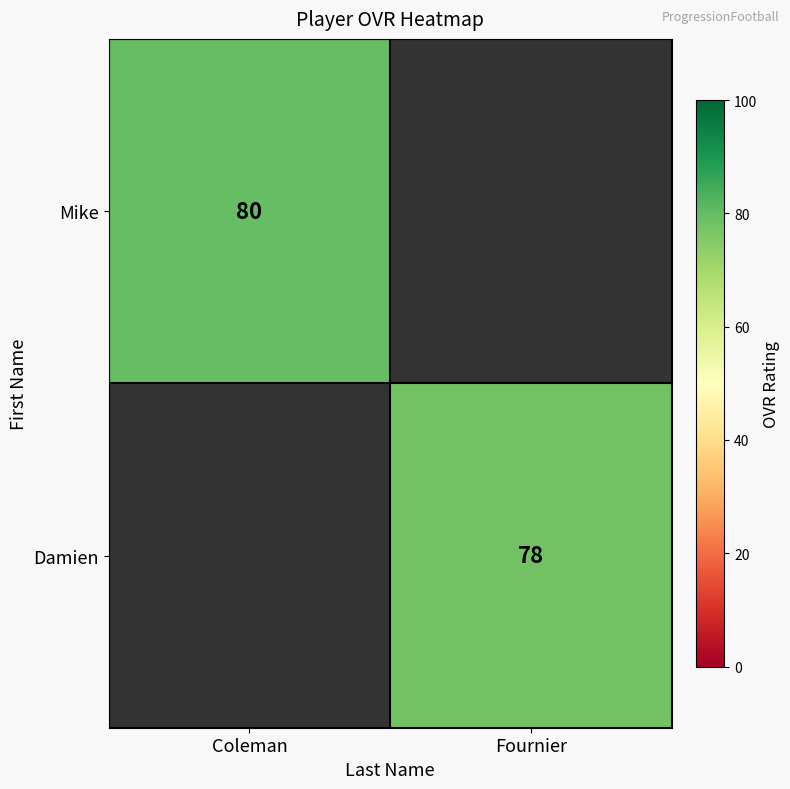

Is it true that Damien equals 78 at Fournier?

True